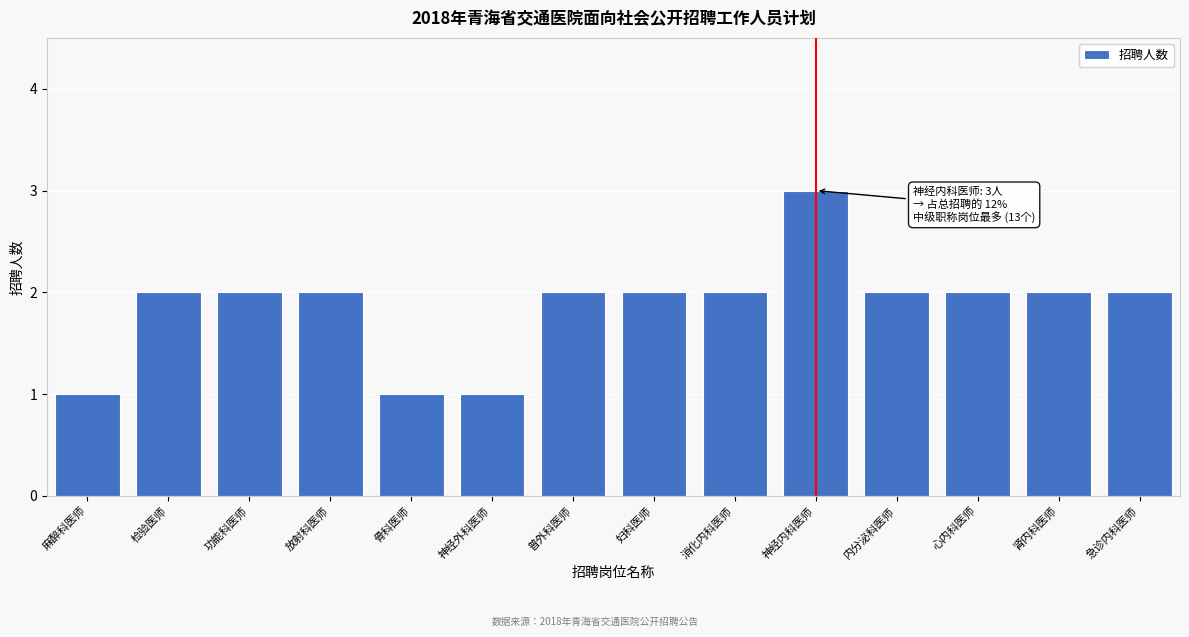

Reading left to right, transcribe all the data shown in this chart.

麻醉科医师=1	检验医师=2	功能科医师=2	放射科医师=2	骨科医师=1	神经外科医师=1	普外科医师=2	妇科医师=2	消化内科医师=2	神经内科医师=3	内分泌科医师=2	心内科医师=2	肾内科医师=2	急诊内科医师=2